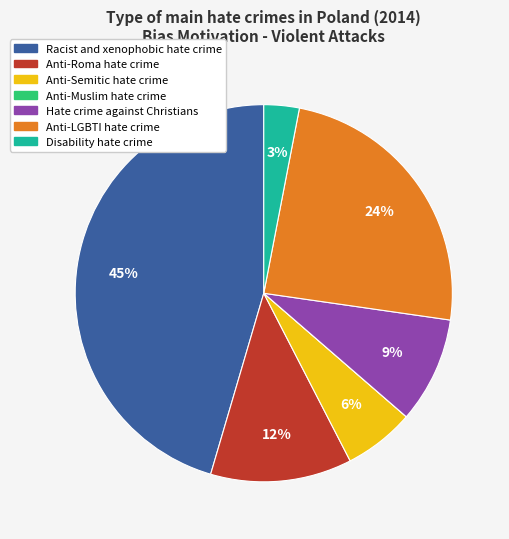

Which slice is the largest?

Racist and xenophobic hate crime